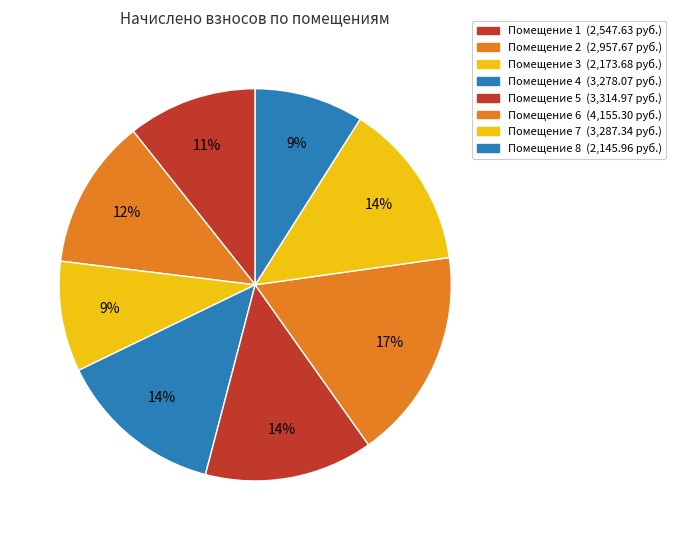

How many segments does this pie chart have?

8